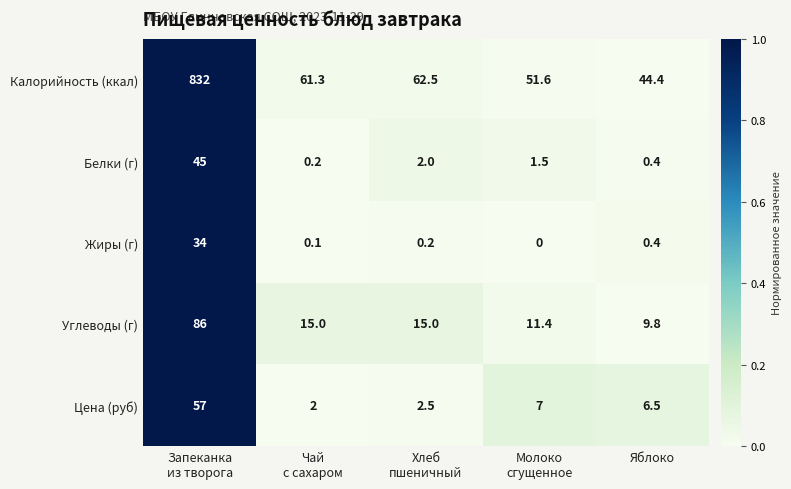

How many values in the Углеводы (г) series are below 15?

2